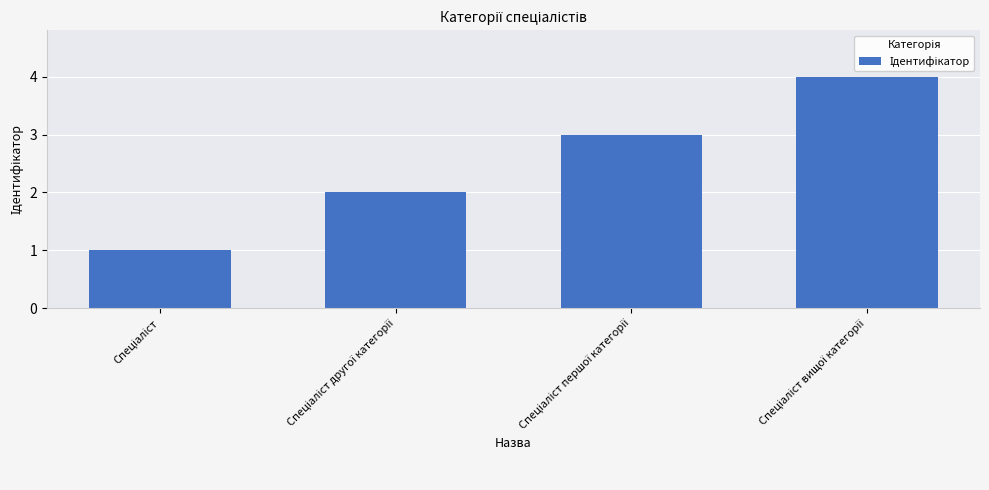

What is the maximum value shown in the chart?

4